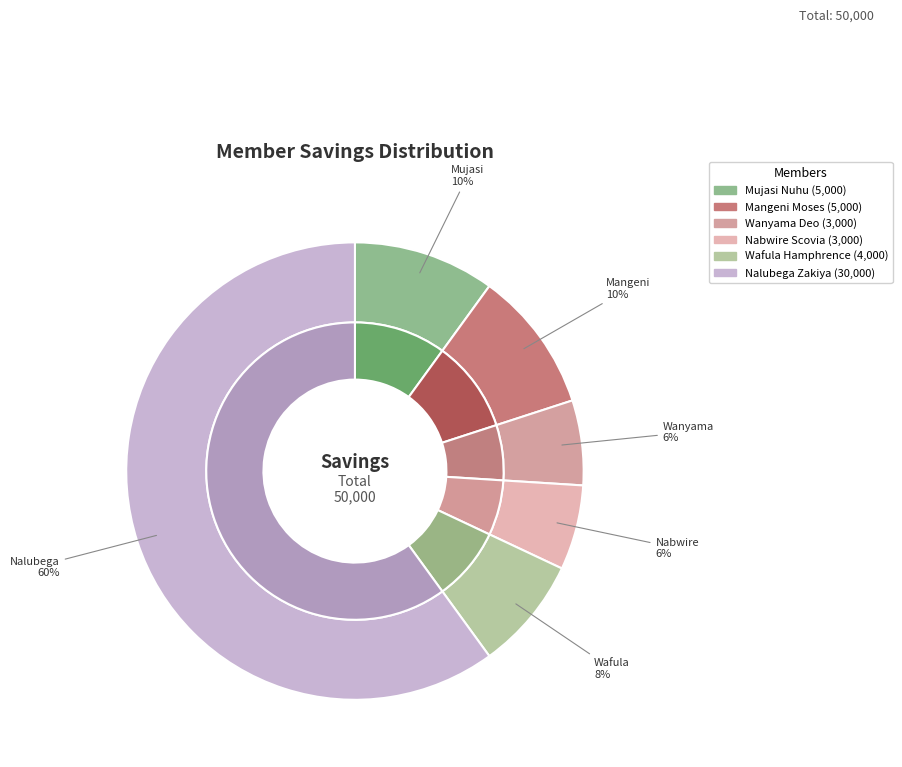

Count the number of slices in the pie.

6